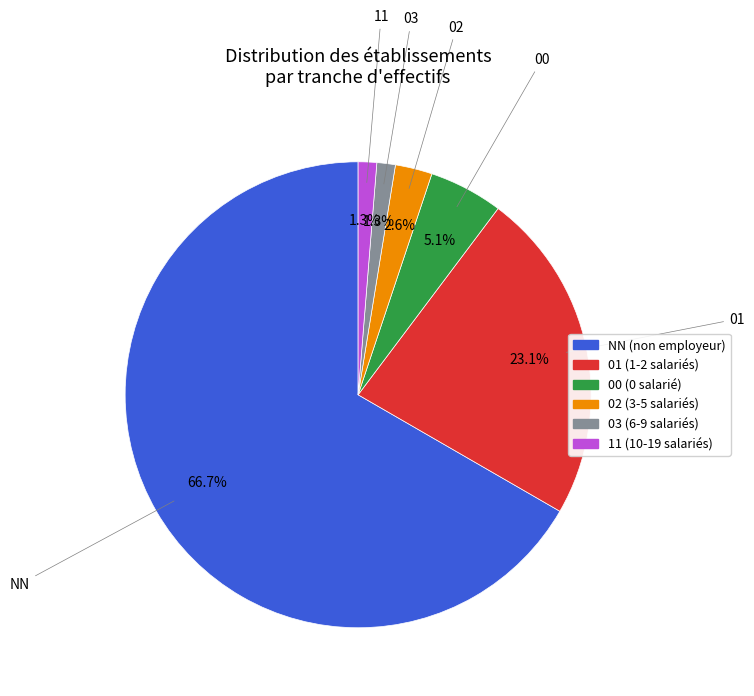

To the nearest percent, what is the combined percentage of 00 and 02?

8%